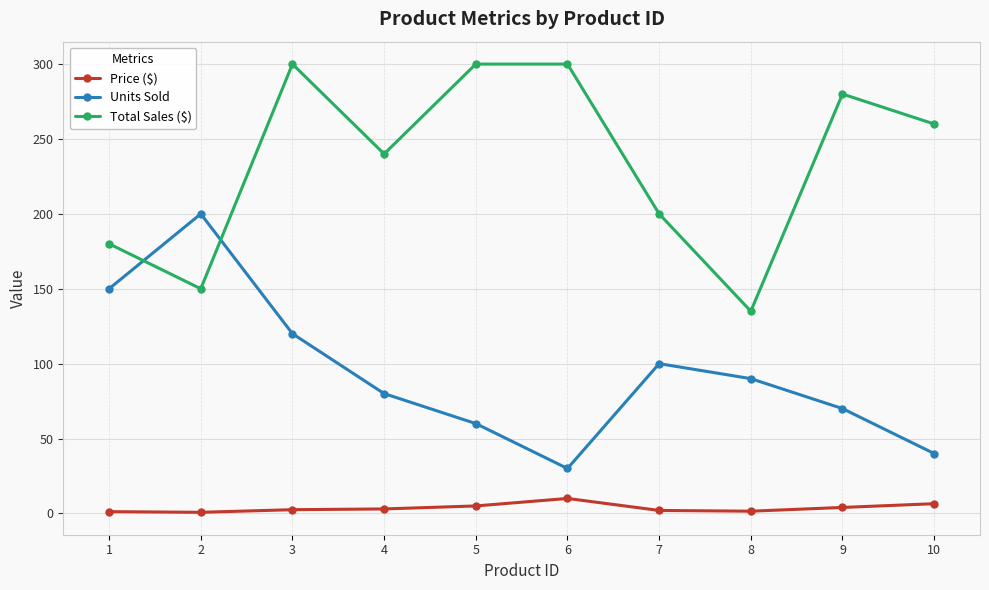

What is the difference between the highest and lowest values at 6?

290.0